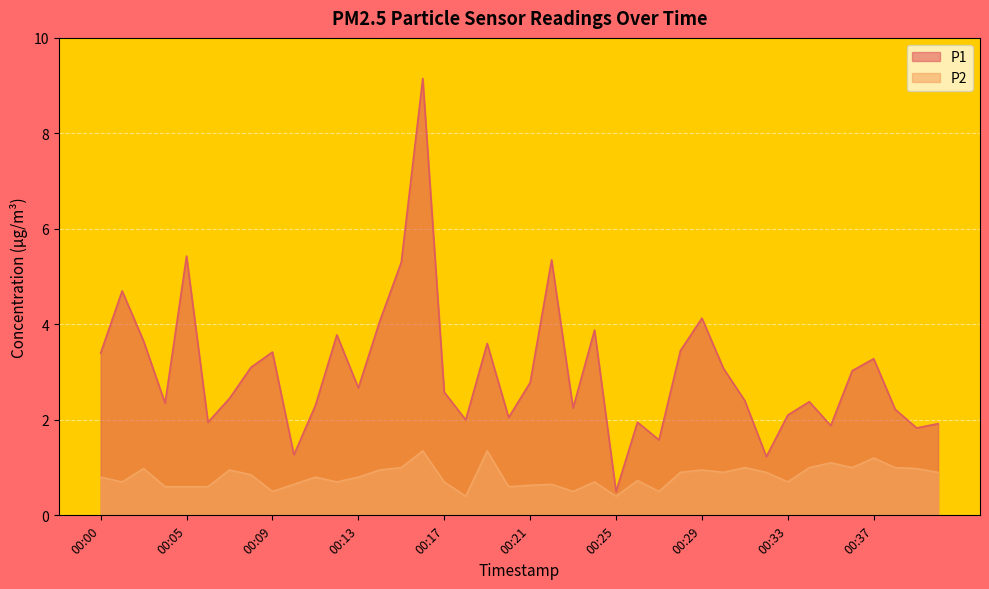

Which category has the lowest value across all series?

00:18